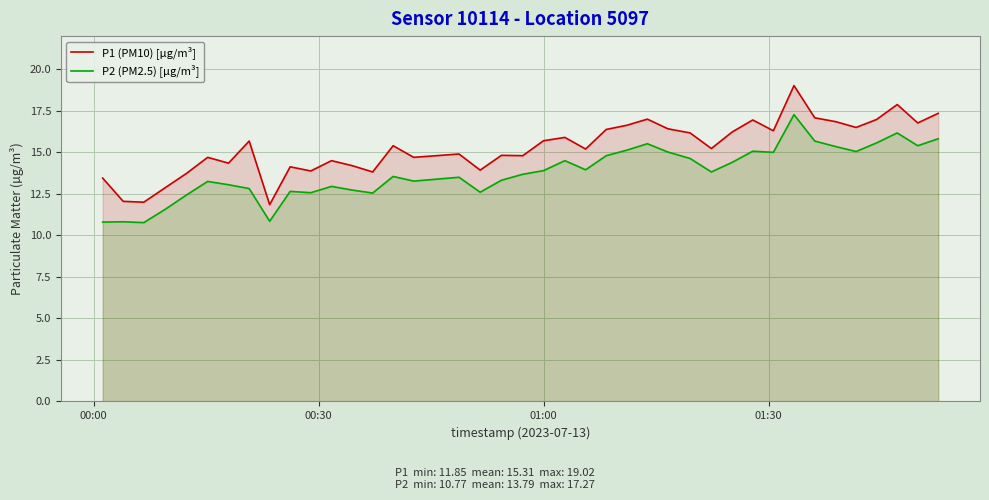

How many values in the P2 (PM2.5) [µg/m³] series exceed 13?

27